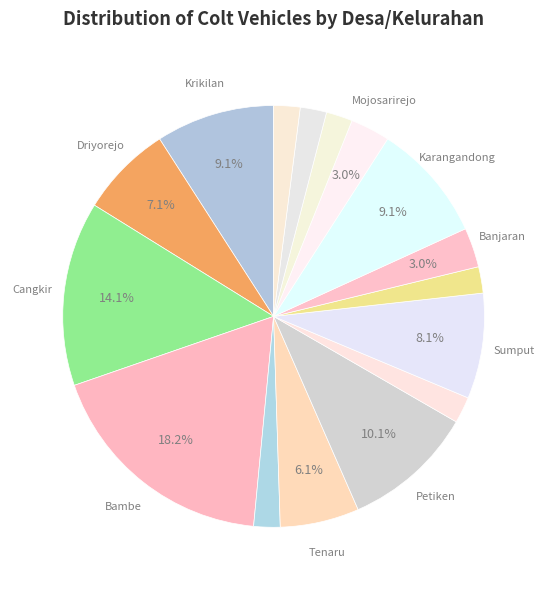

How many slices are in this pie chart?

16